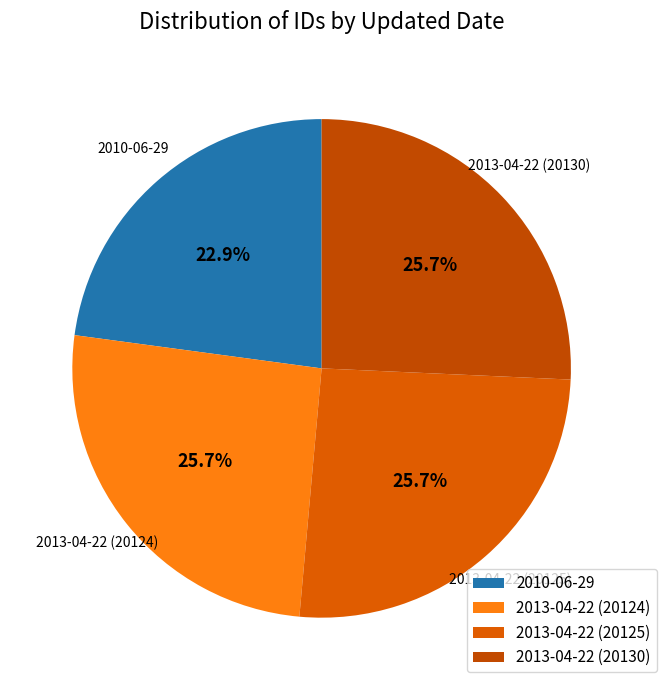

Count the number of slices in the pie.

4